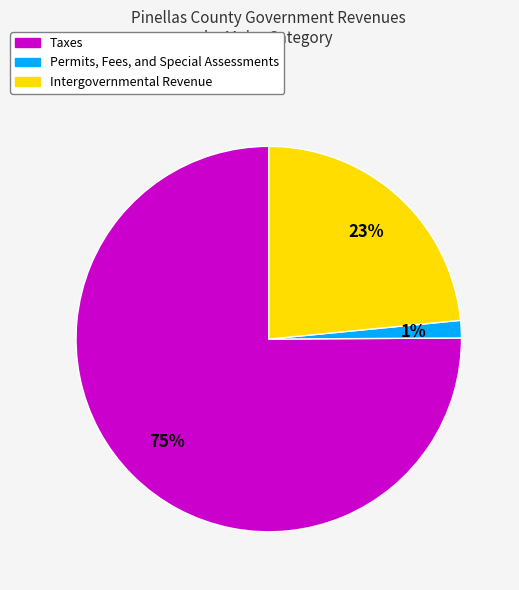

How many segments does this pie chart have?

3